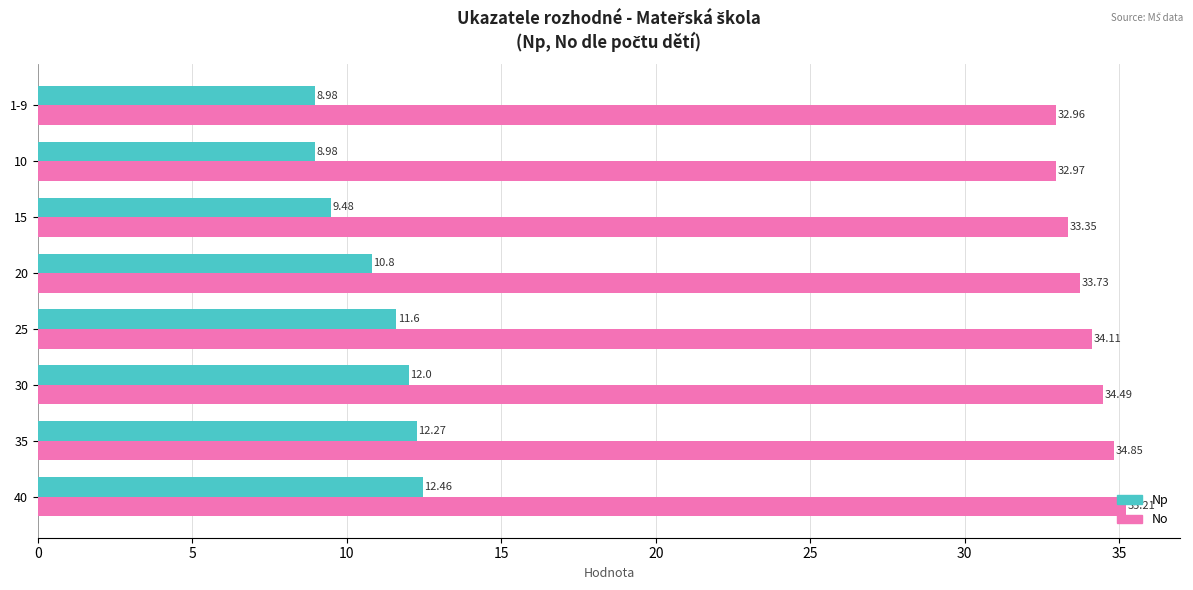

At which category is the sum across all series the highest?

40